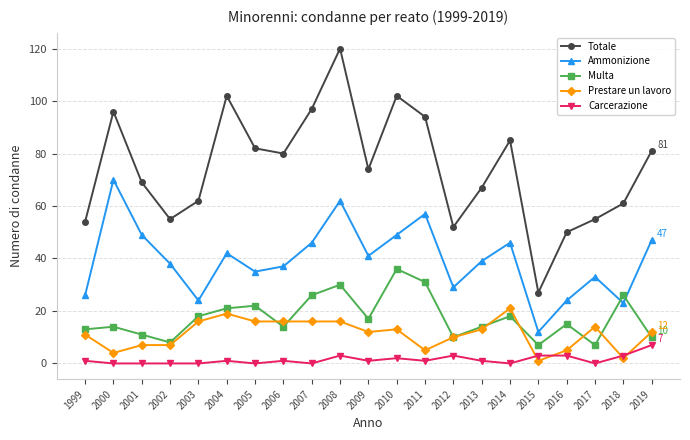

What is the sum of all Totale values?

1565